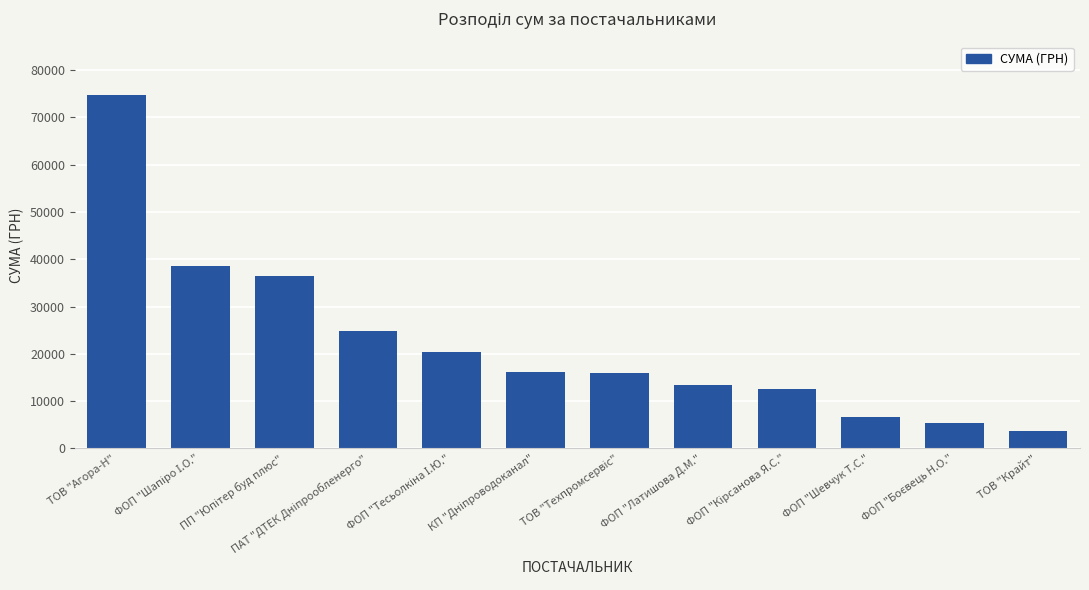

Which category has the highest value across all series?

ТОВ "Агора-Н"